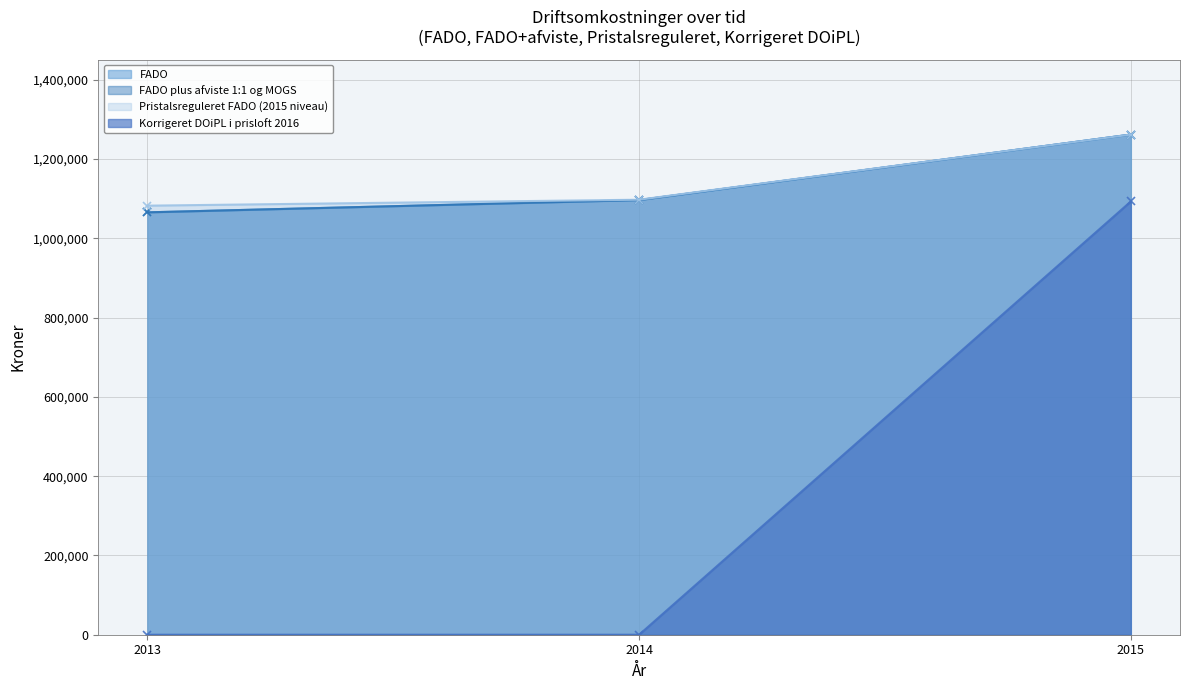

At which label is Korrigeret DOiPL i prisloft 2016 closest to 546445?

2013